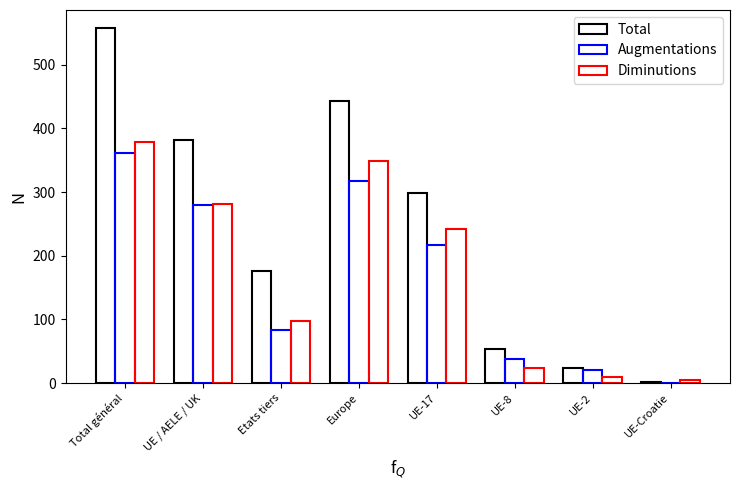

Are the bars grouped side by side (vs. stacked)?

Yes